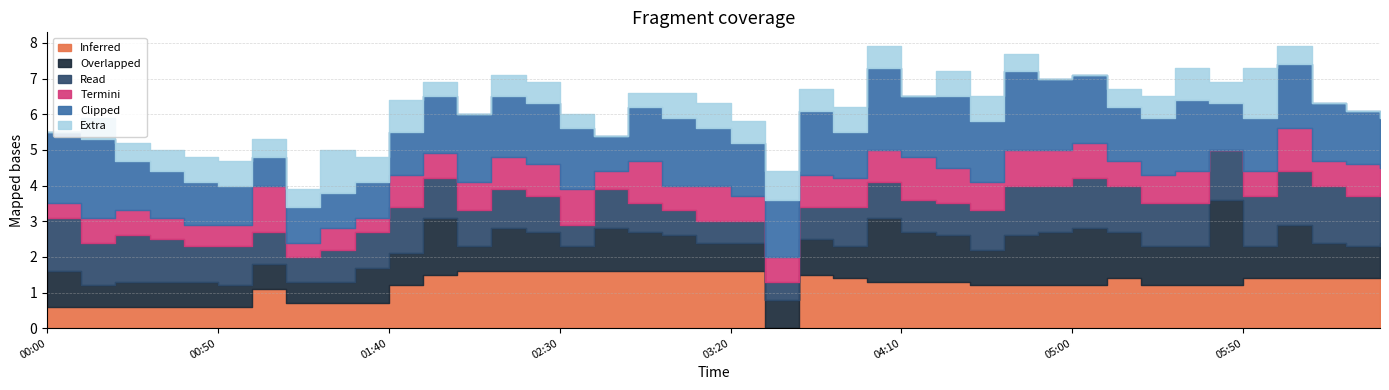

Does the chart have visible grid lines?

Yes